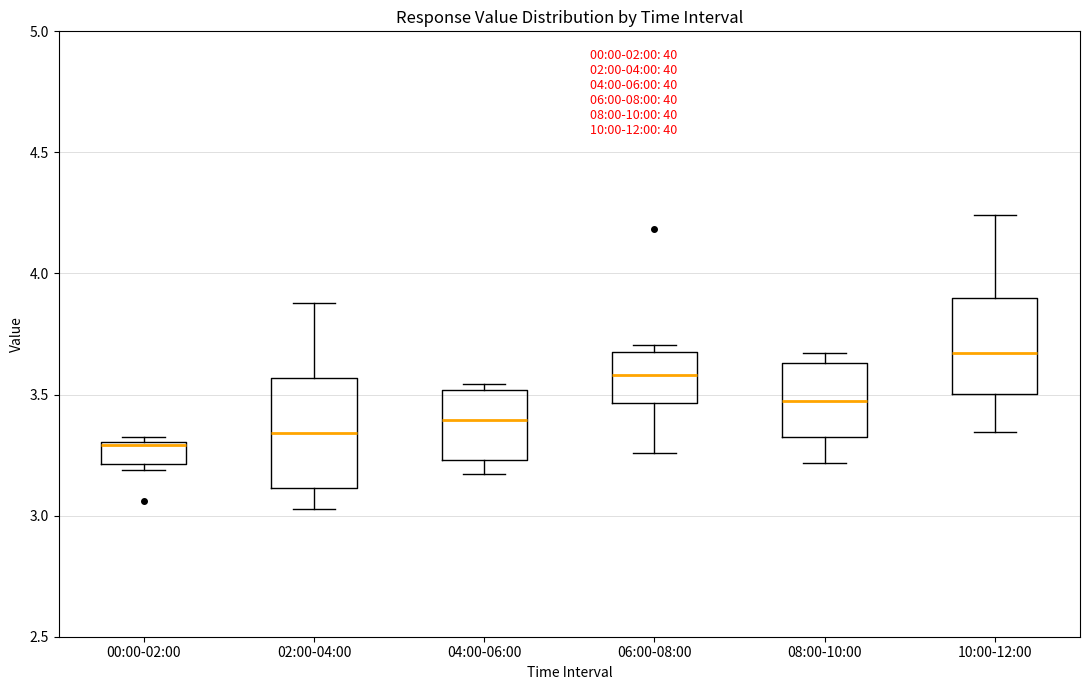

Which box has the lowest median line?

00:00-02:00